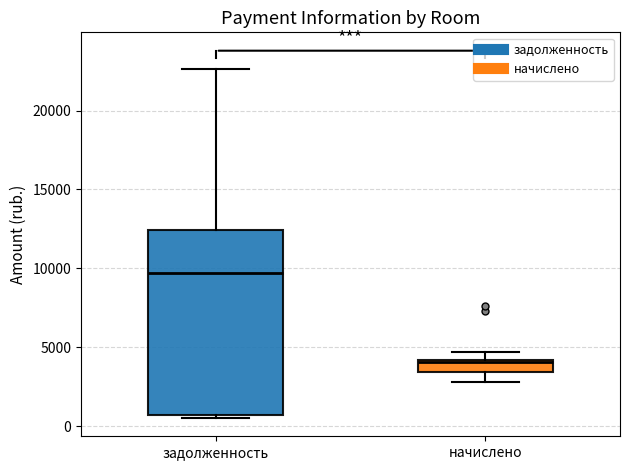

Where is the lower edge of the box for задолженность on the y-axis? The values are not printed on the chart, so give them approximately, as read against the axis.

500